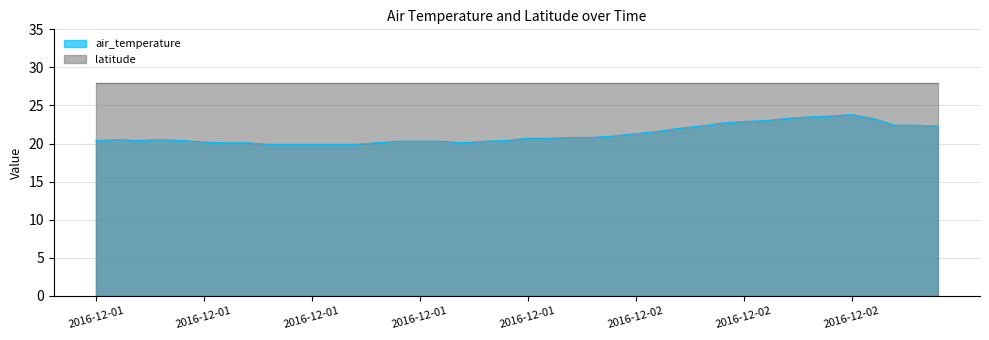

What position from the left is 2016-12-02T00:50?

24